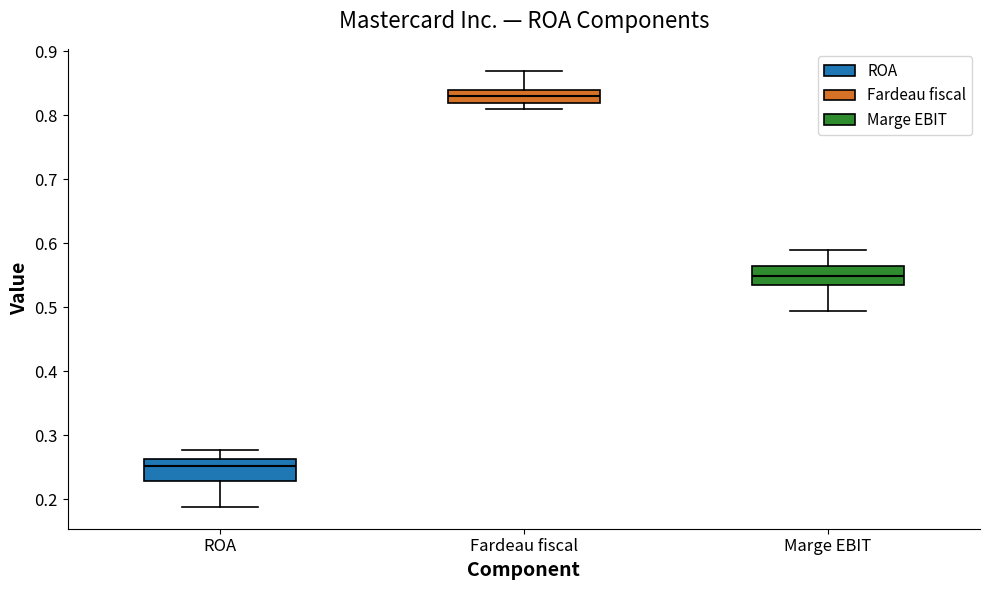

Where does the upper whisker of the box for Fardeau fiscal end on the y-axis? The values are not printed on the chart, so give them approximately, as read against the axis.

0.87